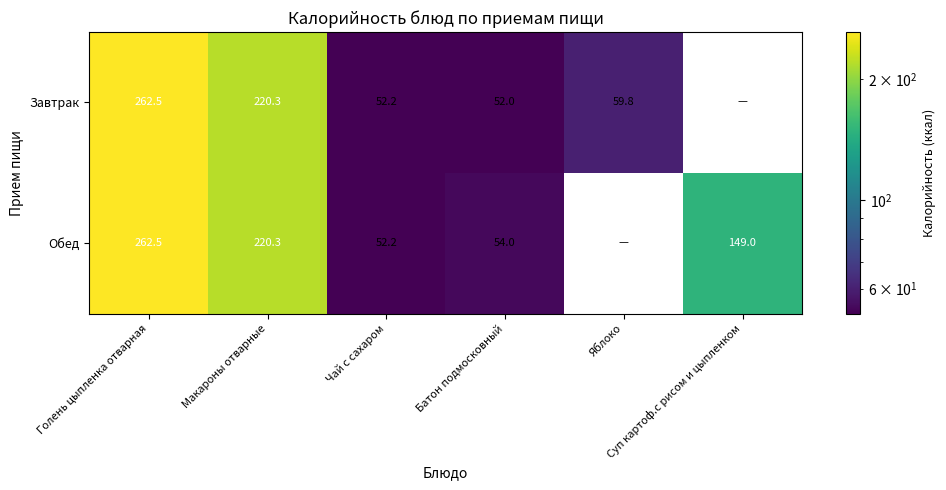

Is it true that Обед equals 92.9 at Чай с сахаром?

False